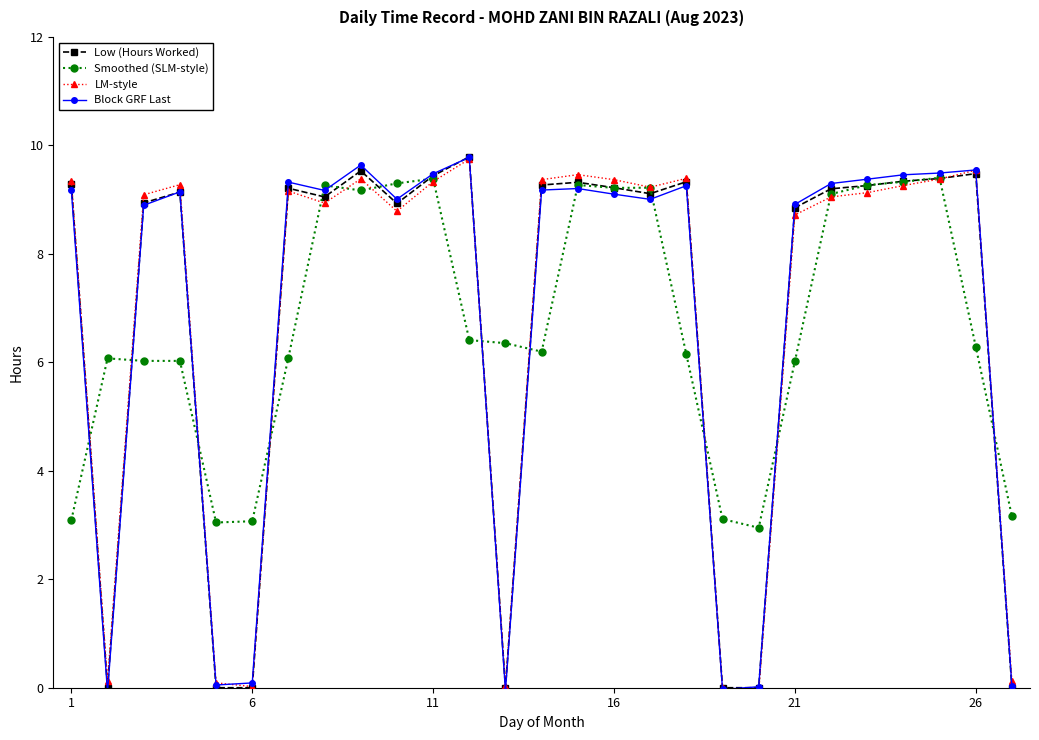

True or false: Block GRF Last has more than 1 interior local peaks.

True